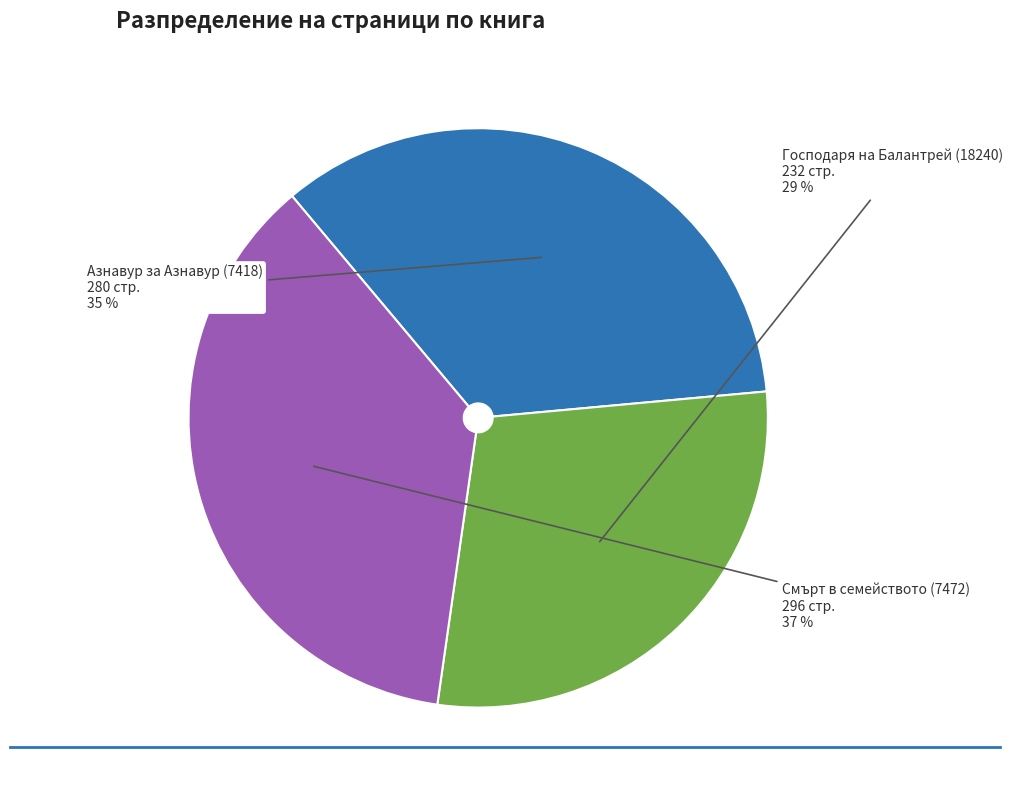

How many slices are in this pie chart?

3